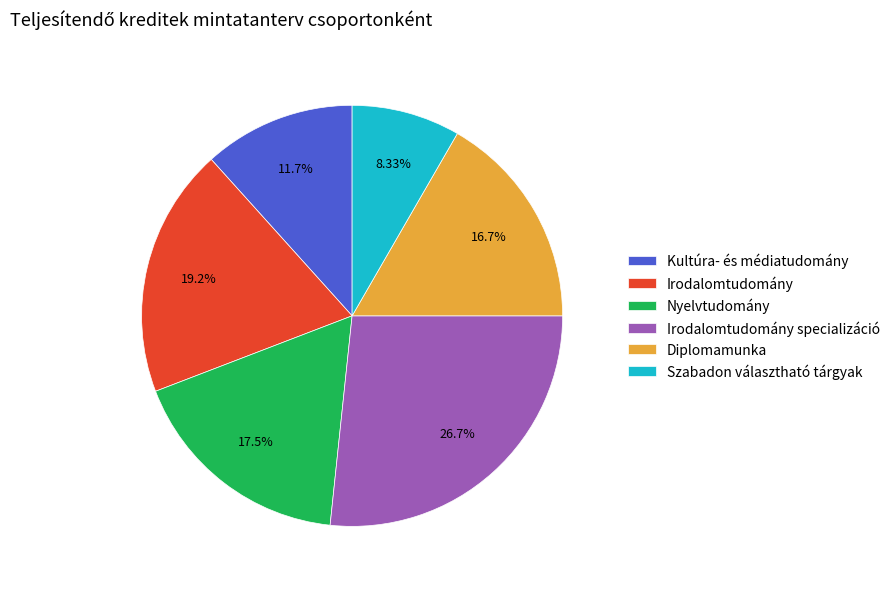

Combined, what portion of the pie is Kultúra- és médiatudomány and Irodalomtudomány specializáció?

38.3%